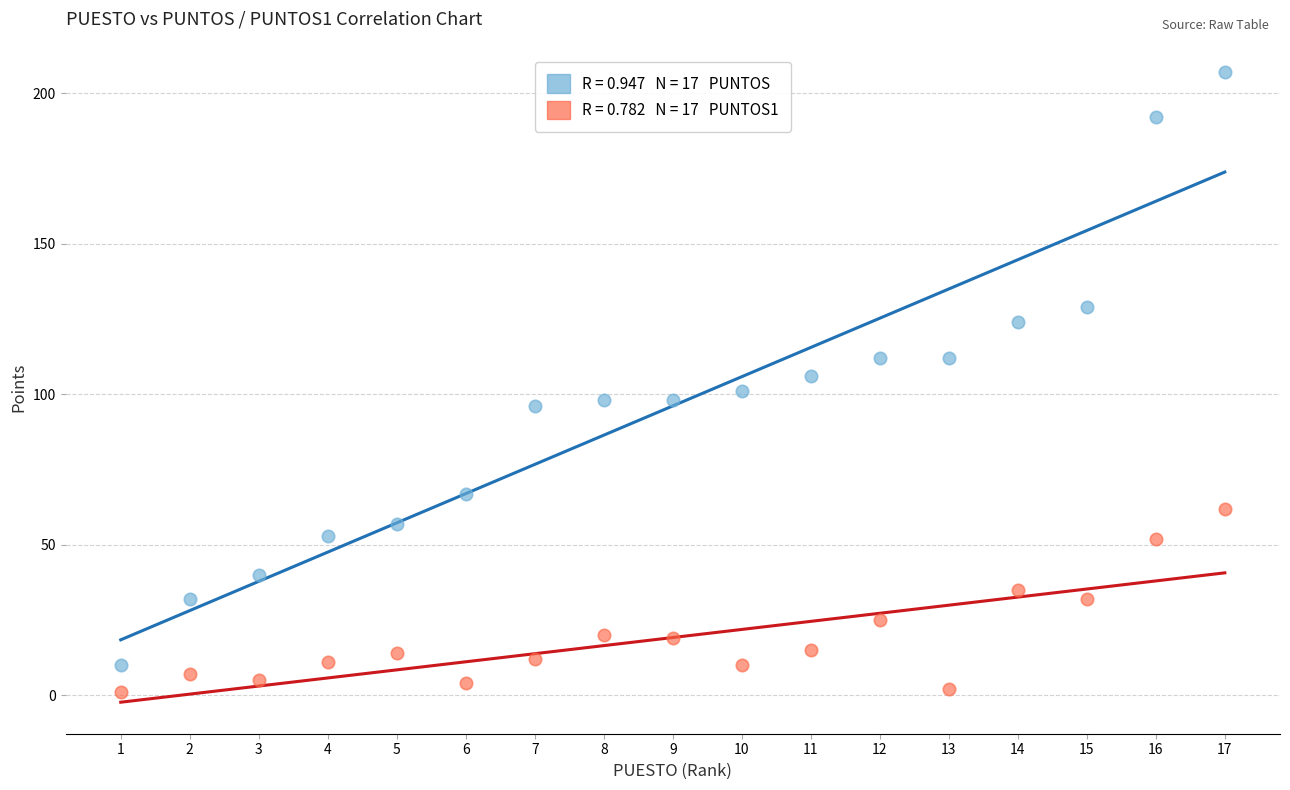

Across all data points, what is the range of X values (max minus min)?

16